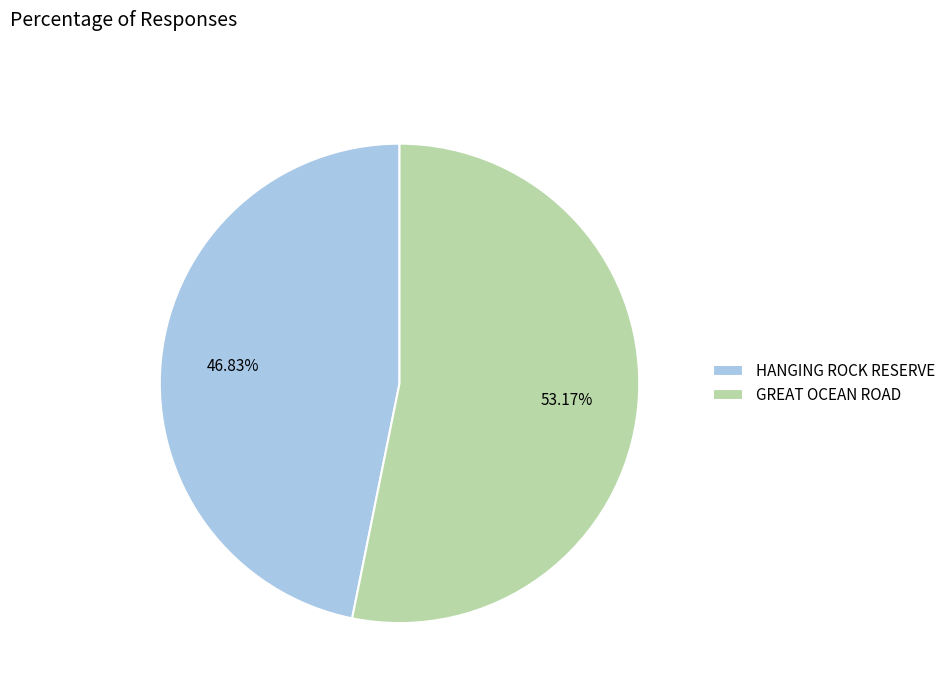

What is the ratio of the value at GREAT OCEAN ROAD to the value at HANGING ROCK RESERVE?

1.1